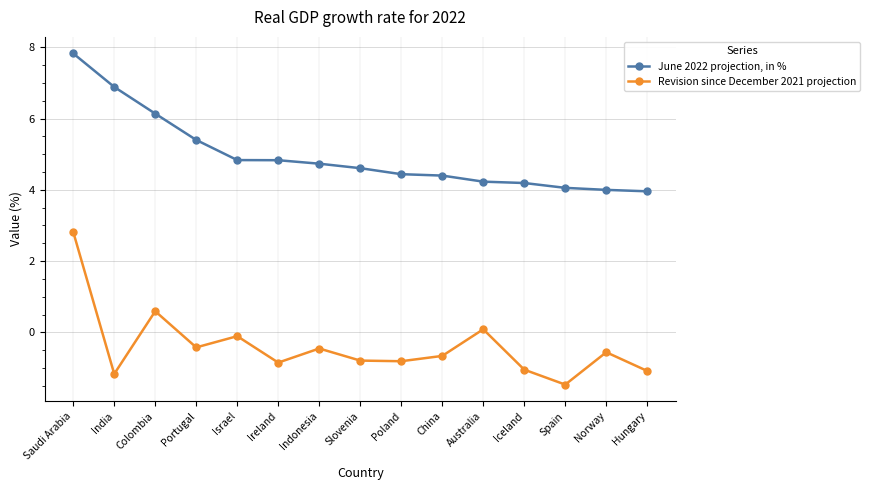

How many categories are shown in the chart?

15